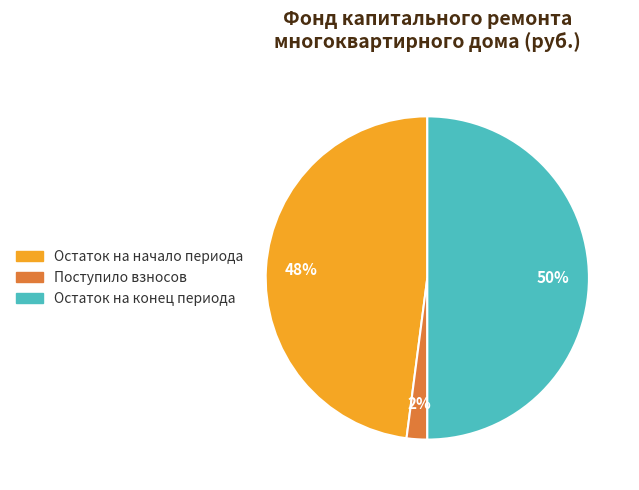

What is the smallest slice in the pie chart?

Поступило взносов